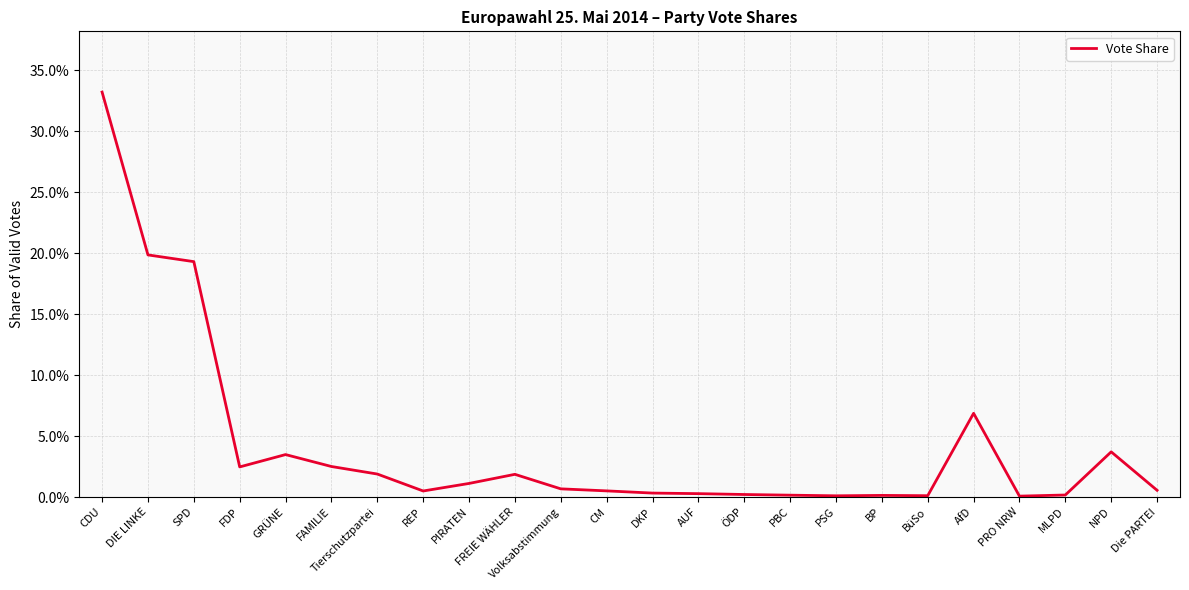

What is the sum of all values?

1.0